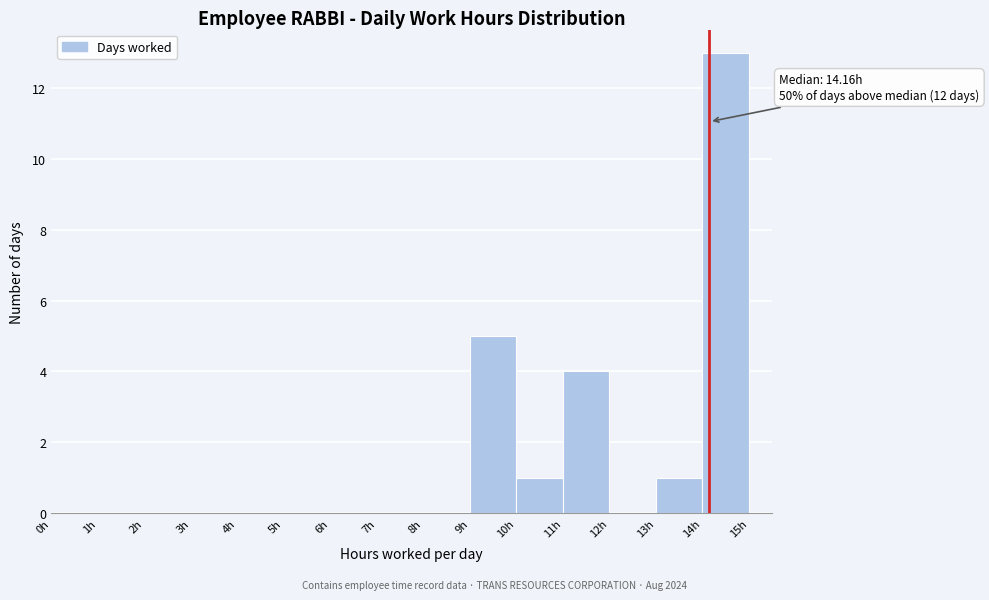

Over which range of the x-axis is the bar tallest?

14 to 15